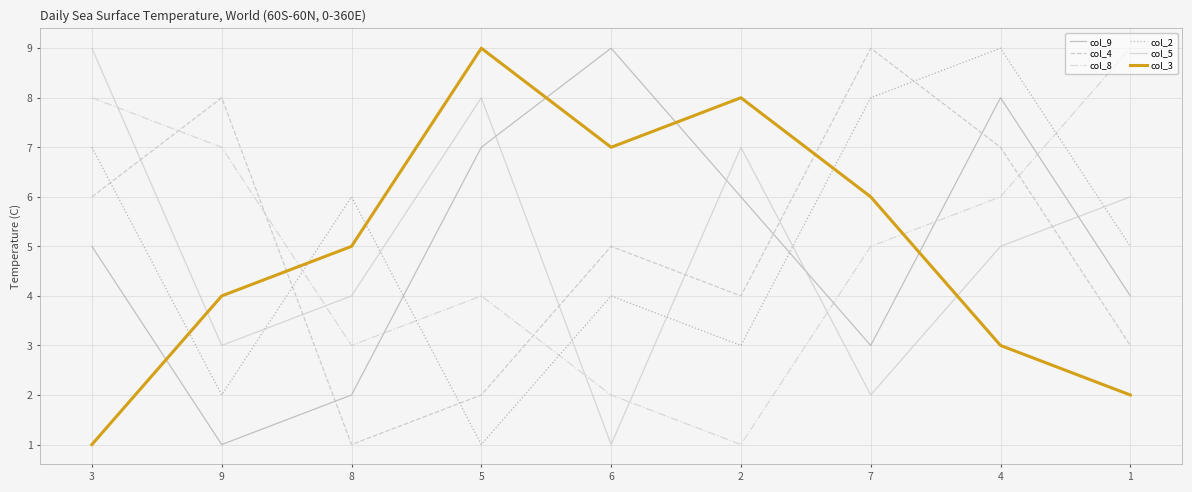

Between 9 and 6, which series saw the biggest shift?

col_9